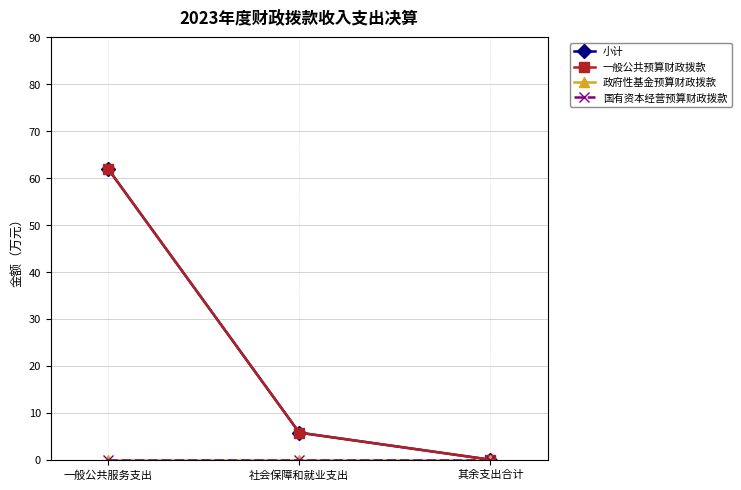

Reading left to right, transcribe all the data shown in this chart.

小计: 62.0	5.8	0.0
一般公共预算财政拨款: 62.0	5.8	0.0
政府性基金预算财政拨款: 0.0	0.0	0.0
国有资本经营预算财政拨款: 0.0	0.0	0.0